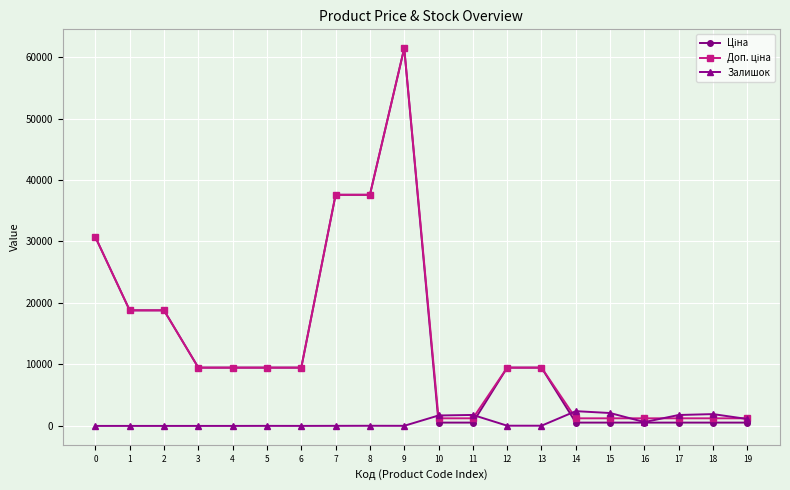

What is the maximum value shown in the chart?

61434.3